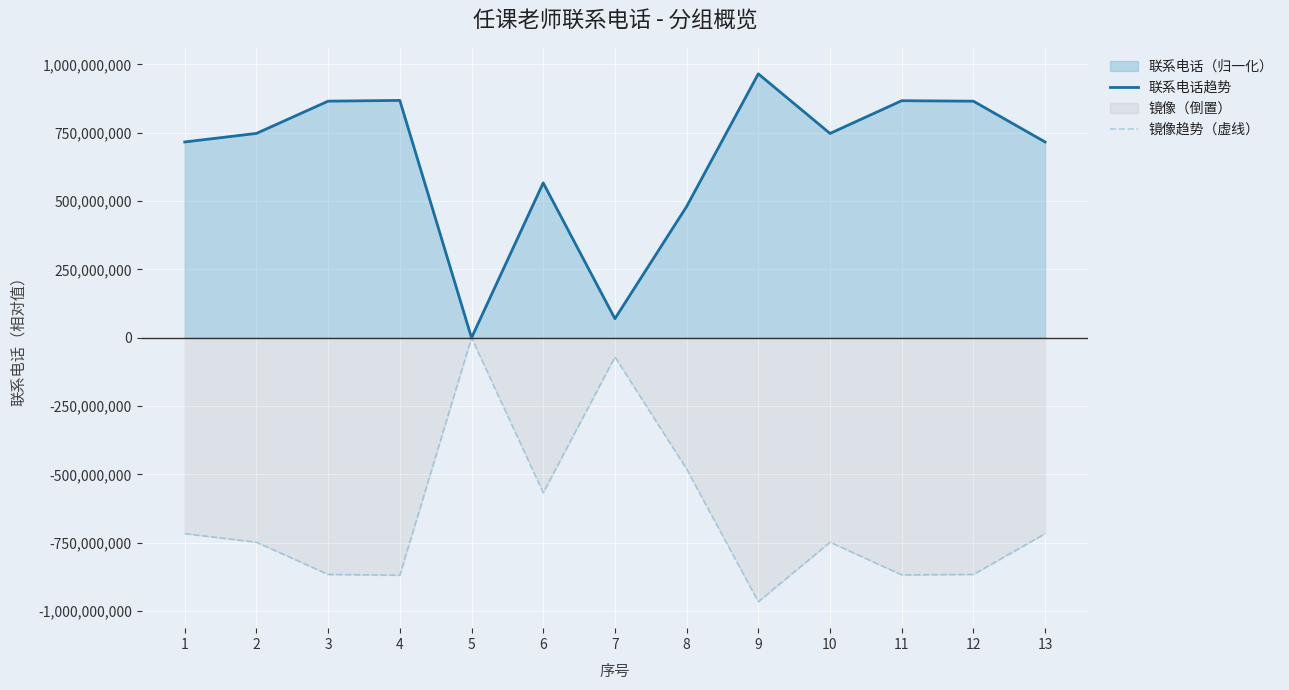

How many data points in 镜像趋势（虚线） are above -747740475?

6